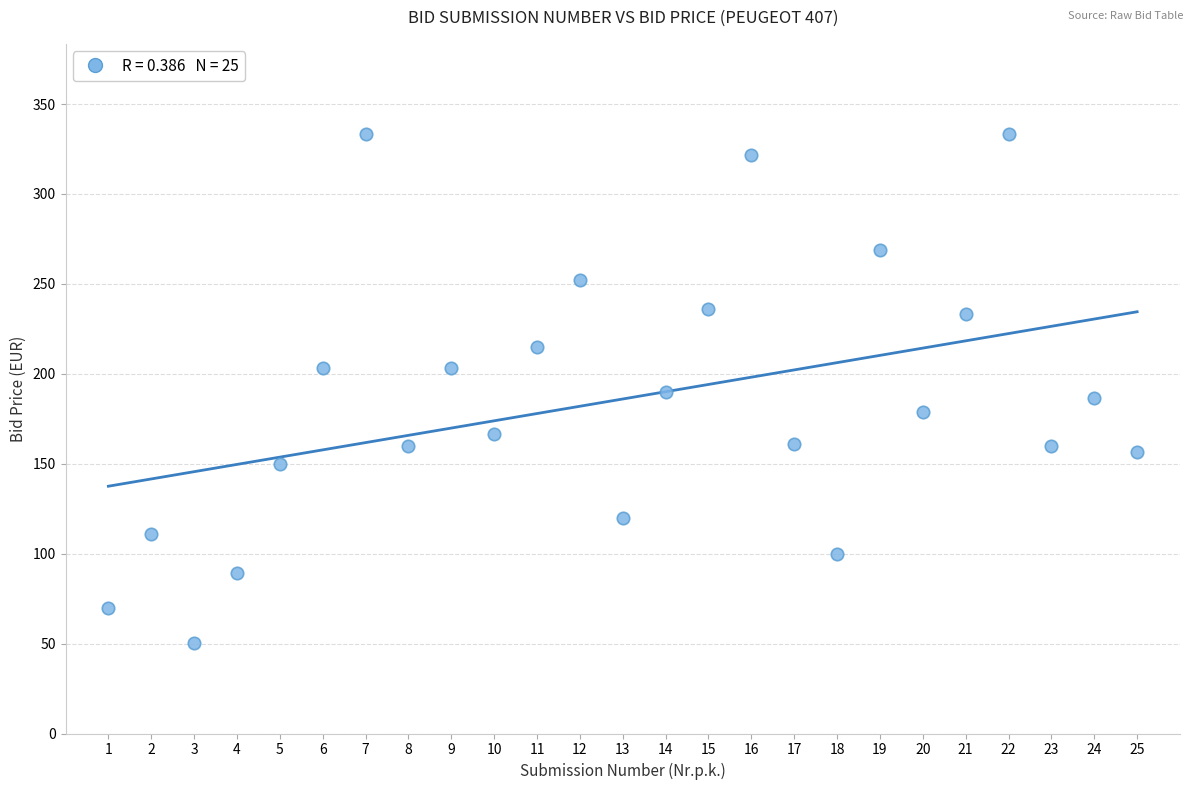

What is the range of Y values (max minus min)?

283.1